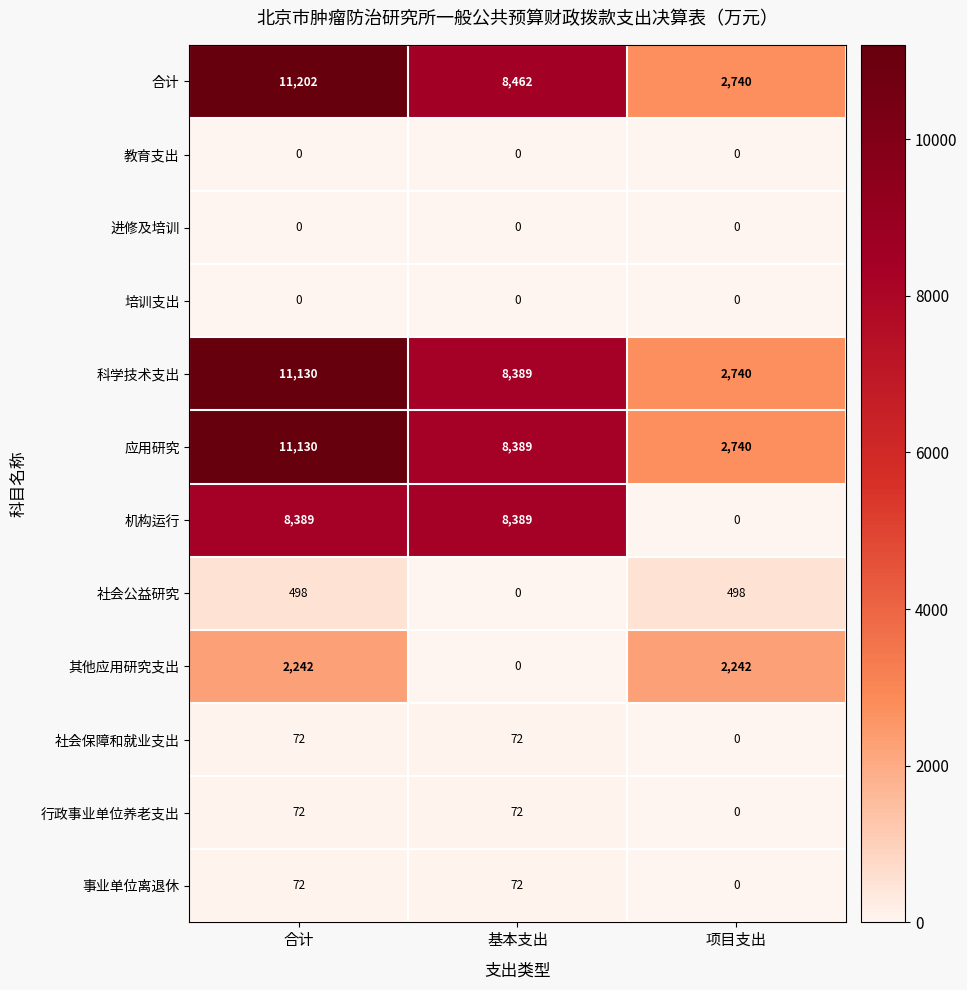

Which category has the highest value across all series?

合计